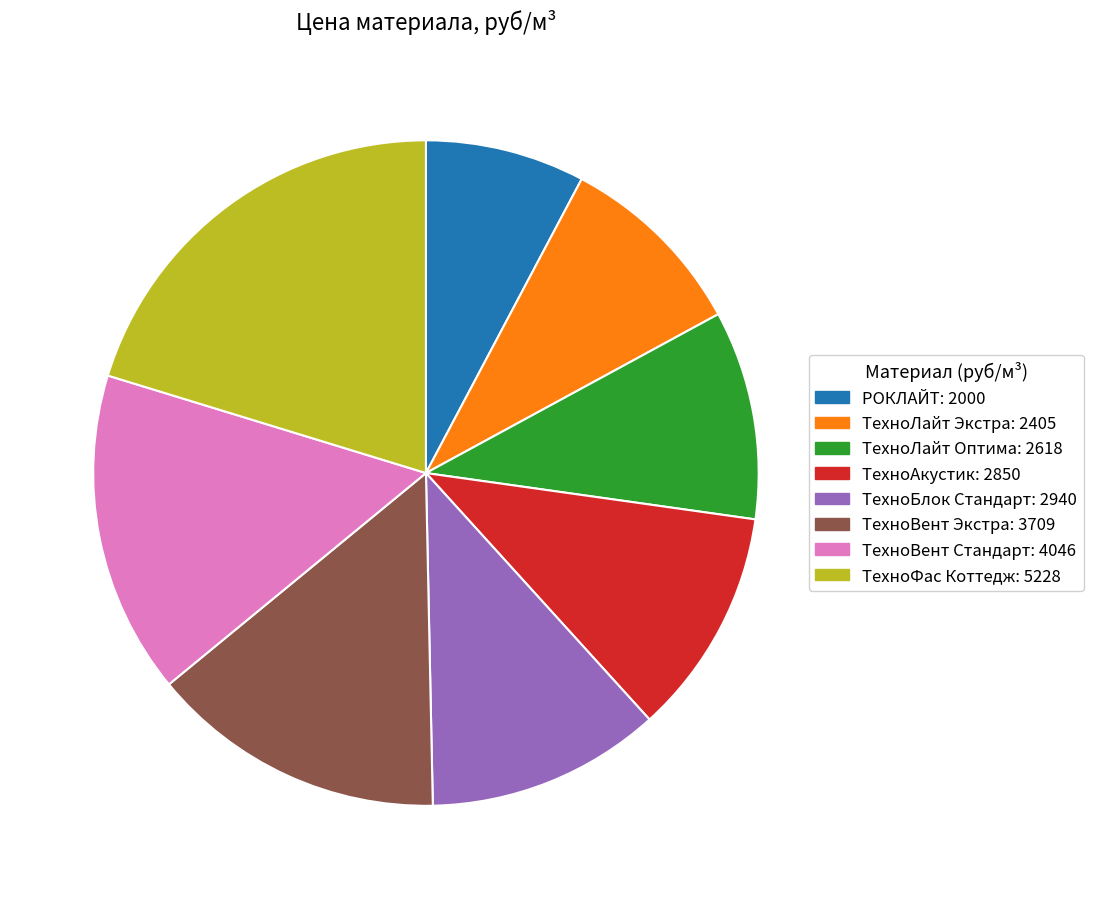

Does ТехноБлок Стандарт: 2940 account for over 50% of the chart?

No